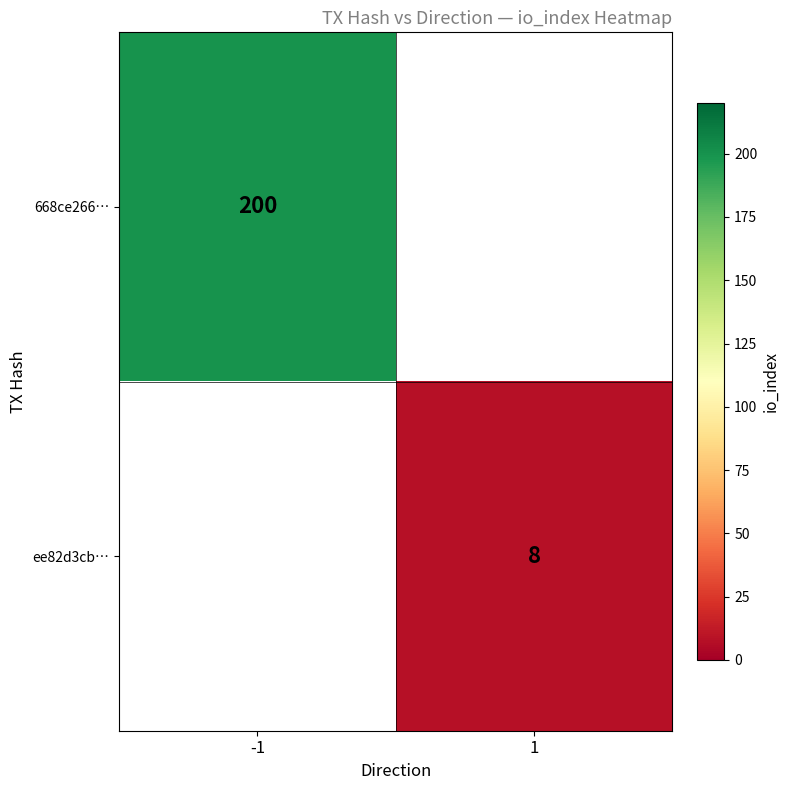

True or false: ee82d3cb… has a value of 8 at 1.

True